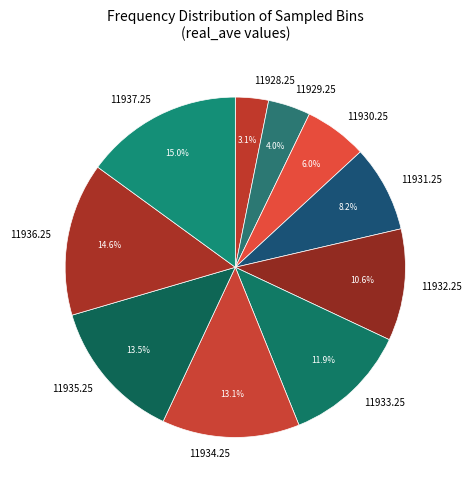

What portion of the pie excludes 11932.25?

89.4%